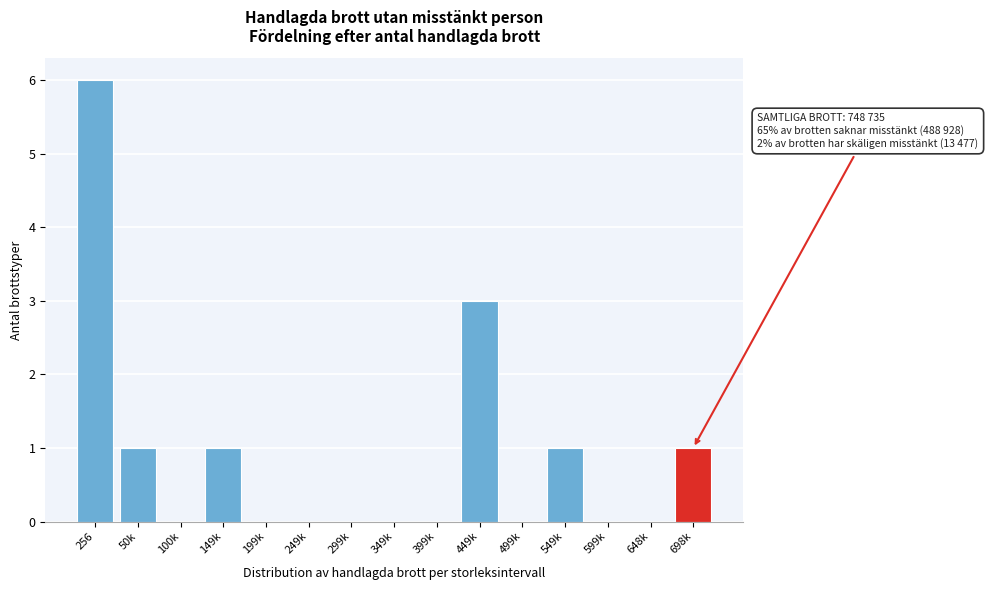

Reading left to right, list all the values displayed in this chart.

256=6	50k=1	100k=0	149k=1	199k=0	249k=0	299k=0	349k=0	399k=0	449k=3	499k=0	549k=1	599k=0	648k=0	698k=1